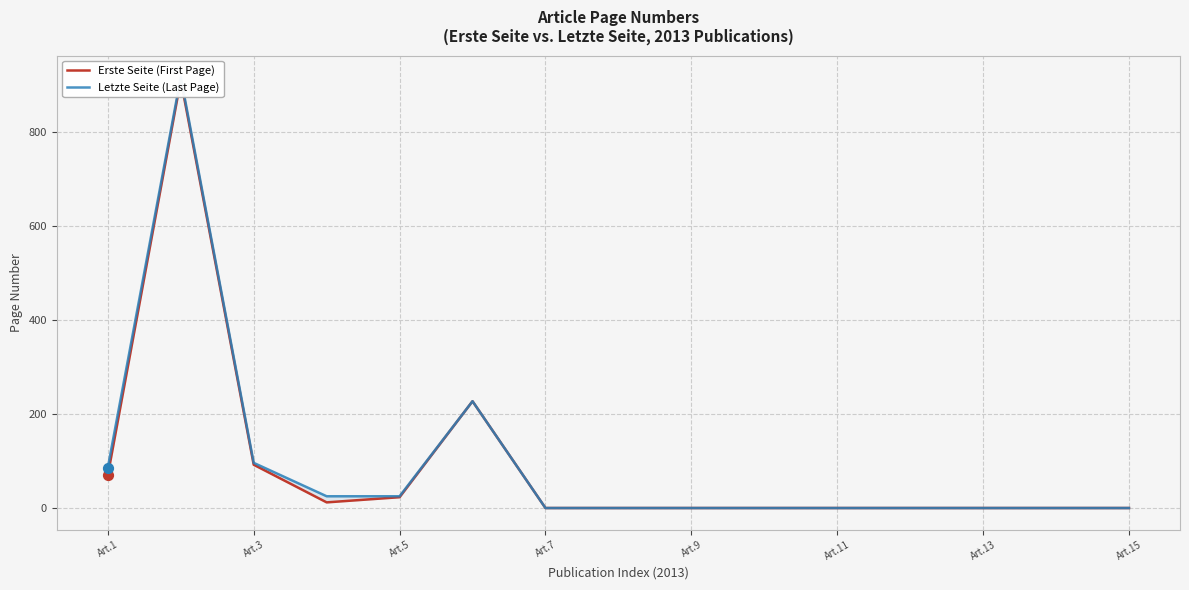

Which series contains the highest Y value?

Letzte Seite (Last Page)